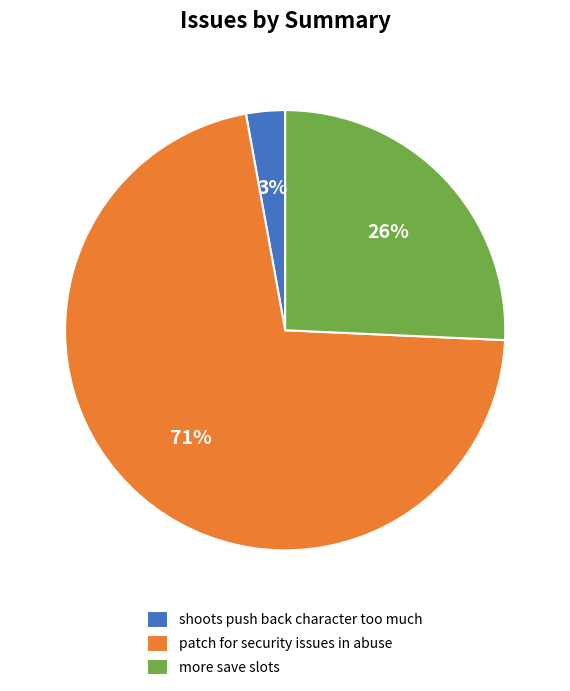

To the nearest percent, what is the combined percentage of shoots push back character too much and more save slots?

29%